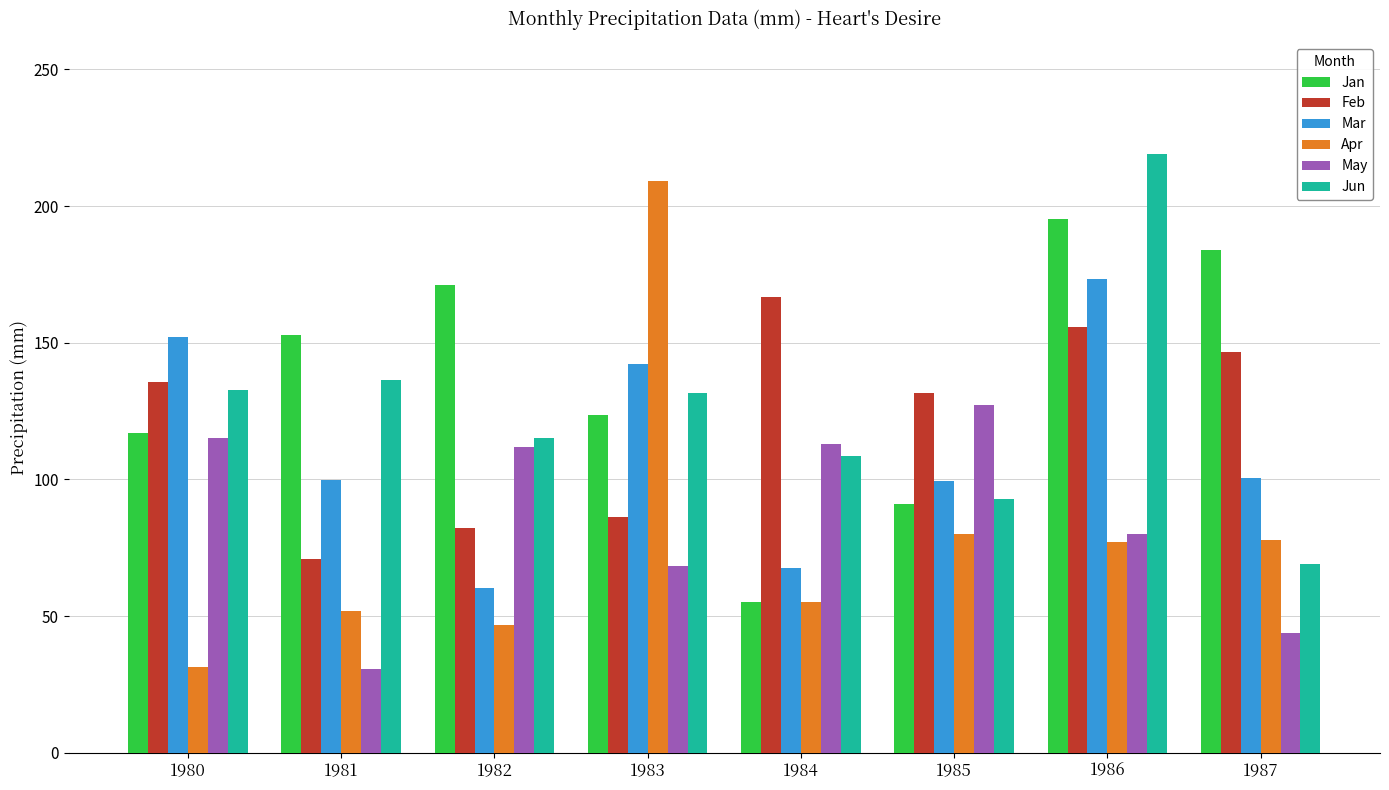

How many bars are there in each group?

6